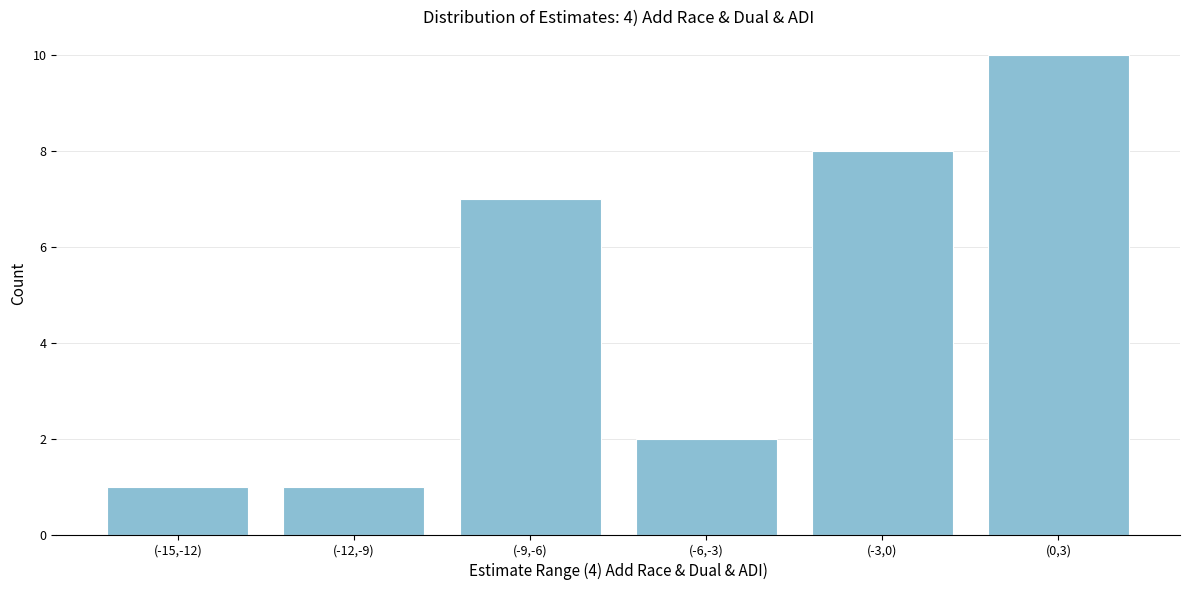

Reading left to right, transcribe all the data shown in this chart.

(-15,-12)=1	(-12,-9)=1	(-9,-6)=7	(-6,-3)=2	(-3,0)=8	(0,3)=10